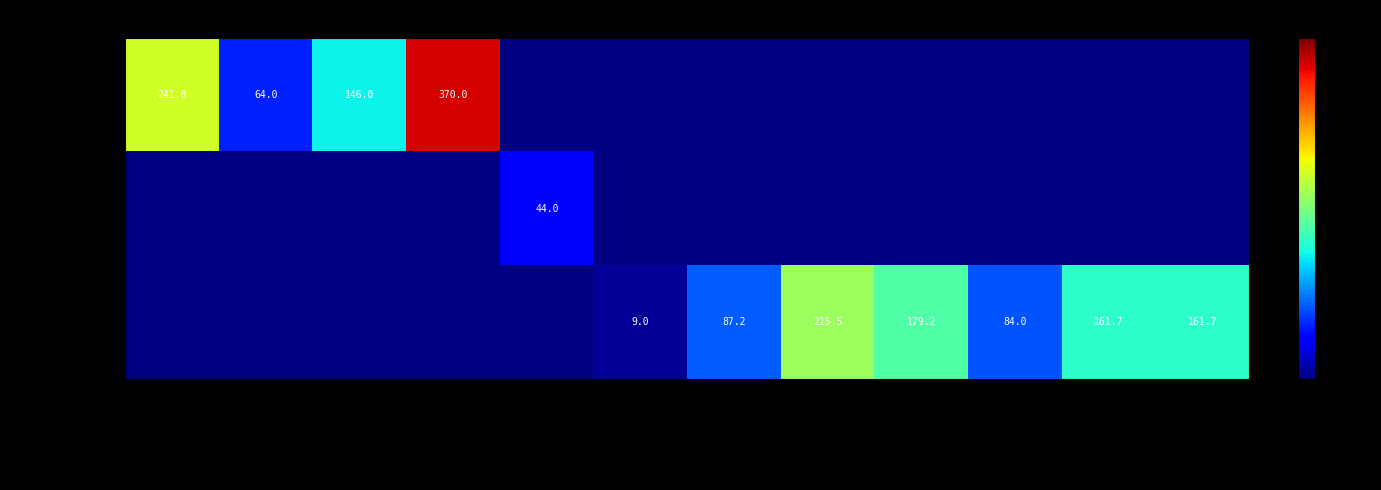

What is the maximum value shown in the chart?

370.0